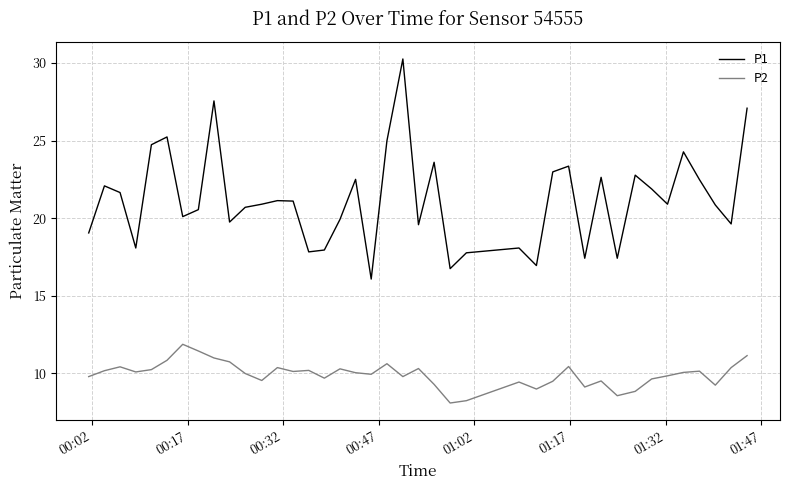

What is the minimum value for P1?

16.1